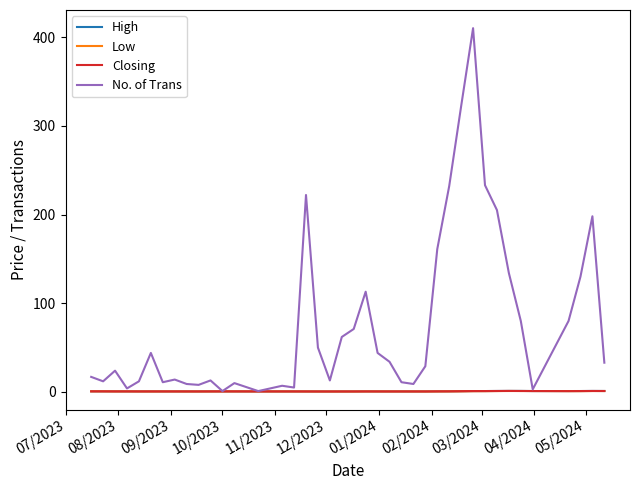

What is the greatest value displayed?

410.0